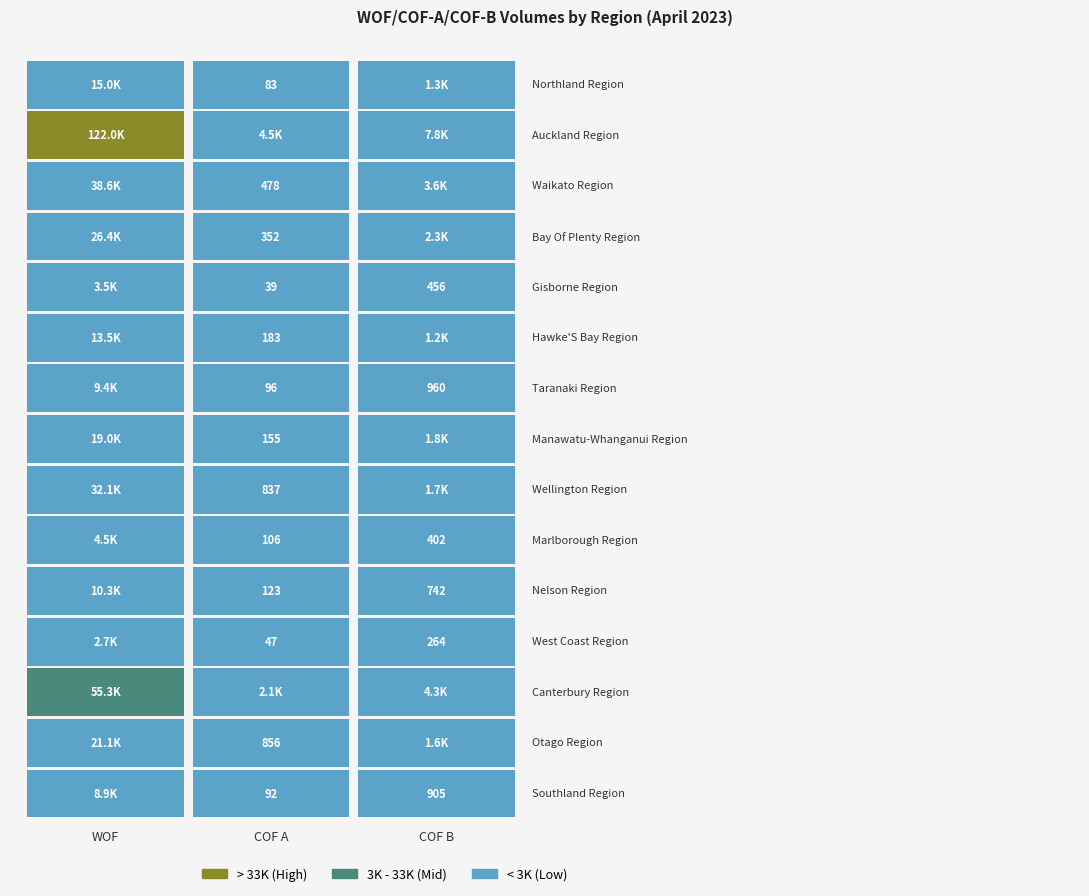

Rank the categories by Canterbury Region value from highest to lowest.

0, 2, 1